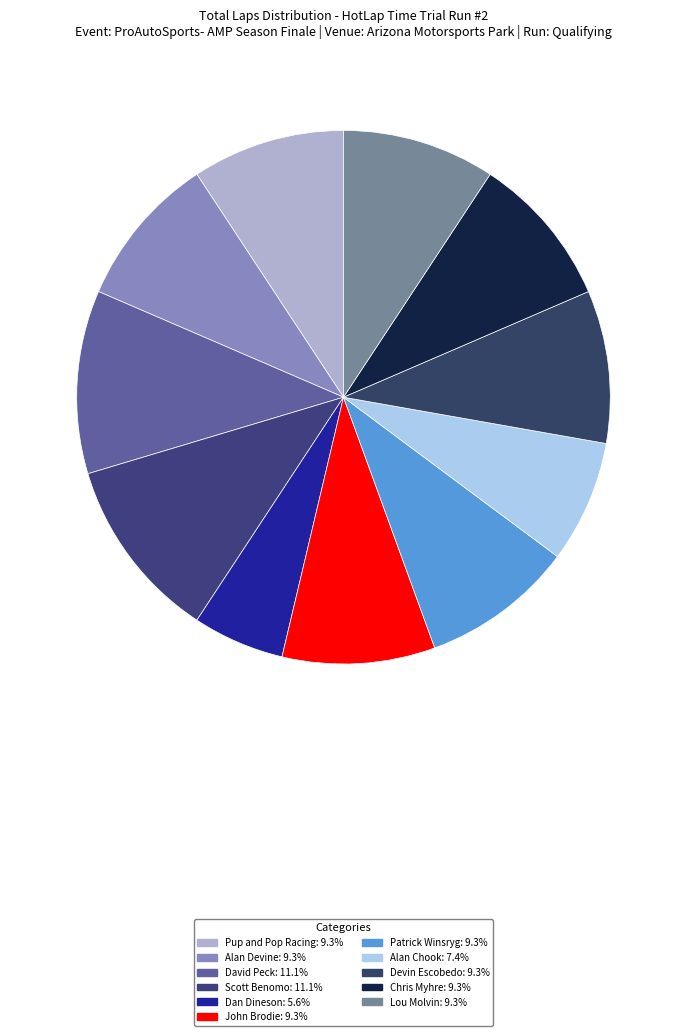

How many segments does this pie chart have?

11